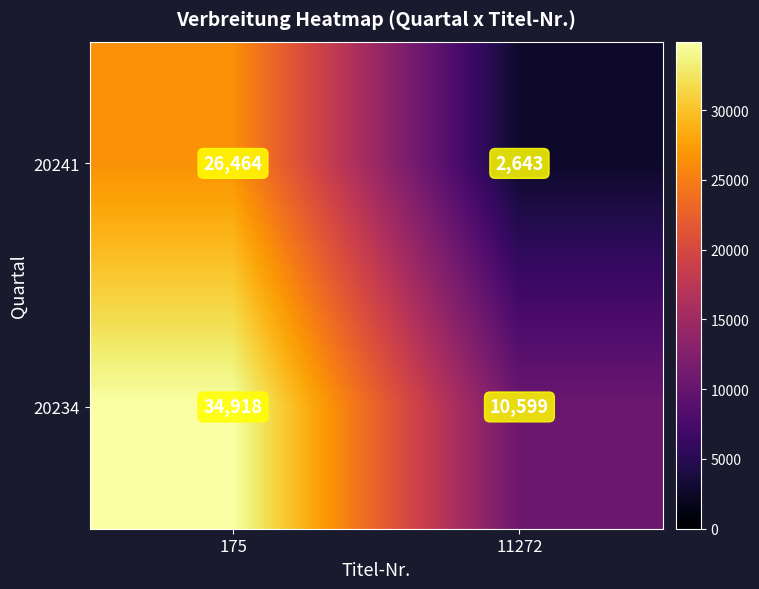

Reading right to left, extract all data points from this chart.

20241: 11272=2643	175=26464
20234: 11272=10599	175=34918